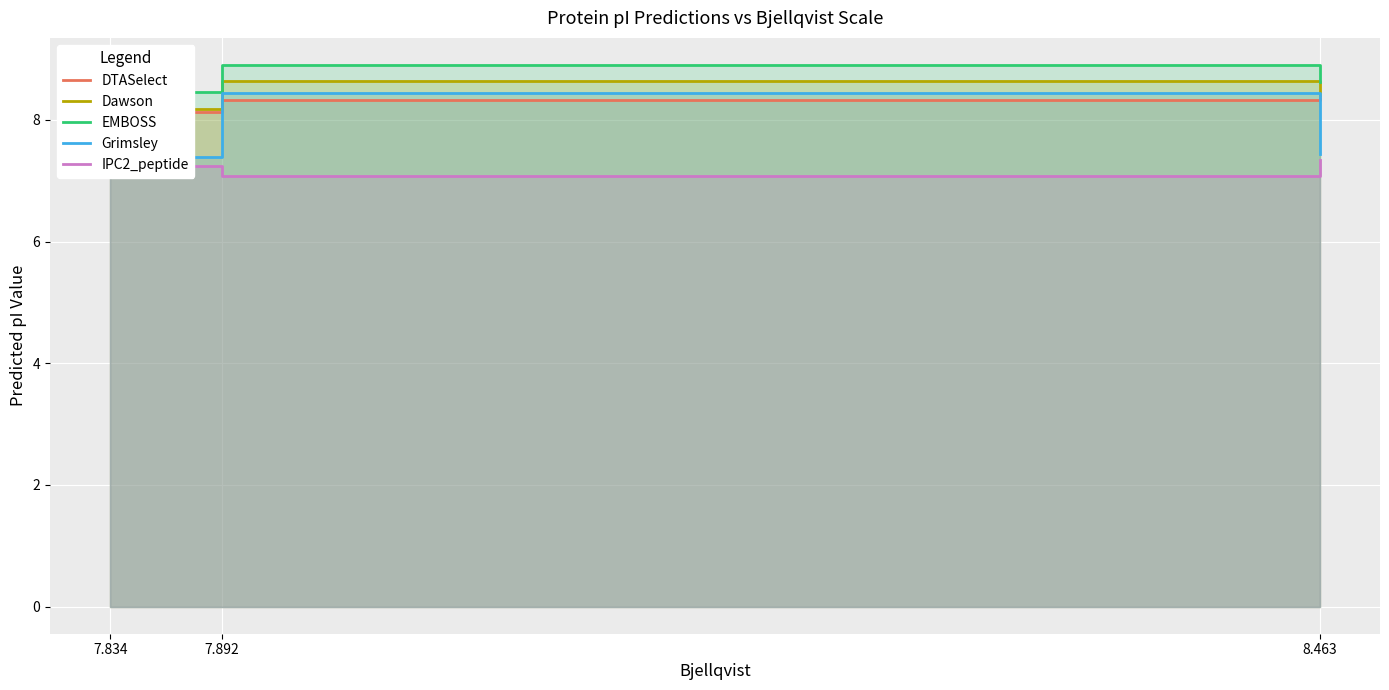

What is the smallest value displayed?

7.1